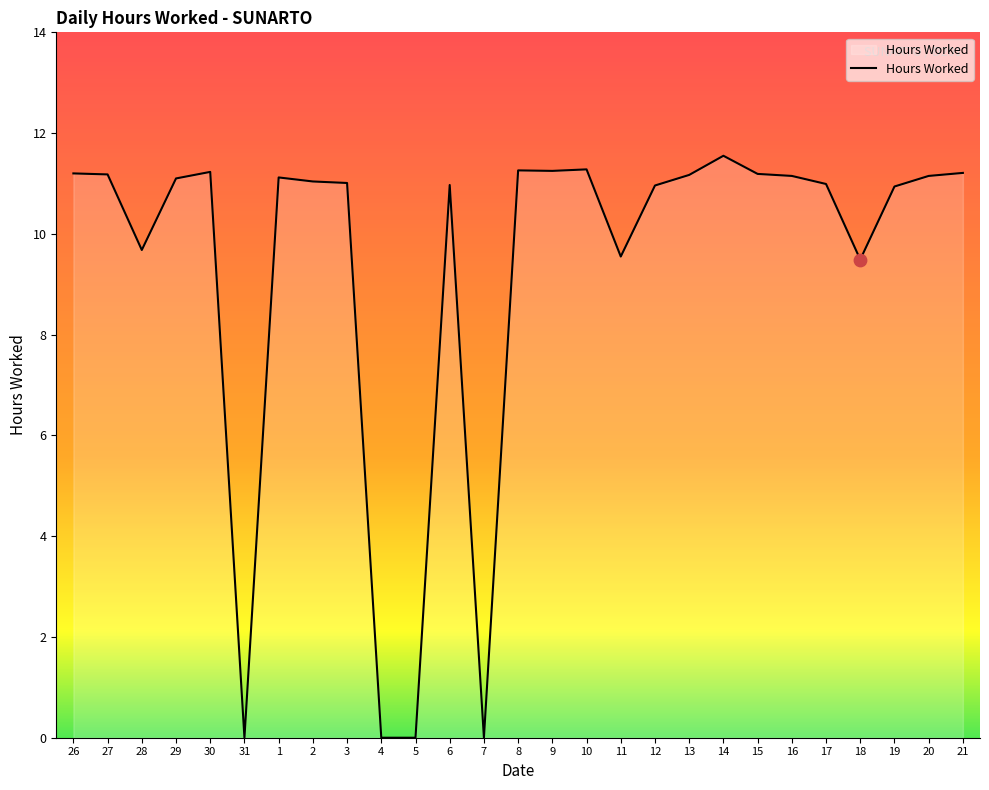

What is the change in value from 7 to 19?

+10.9